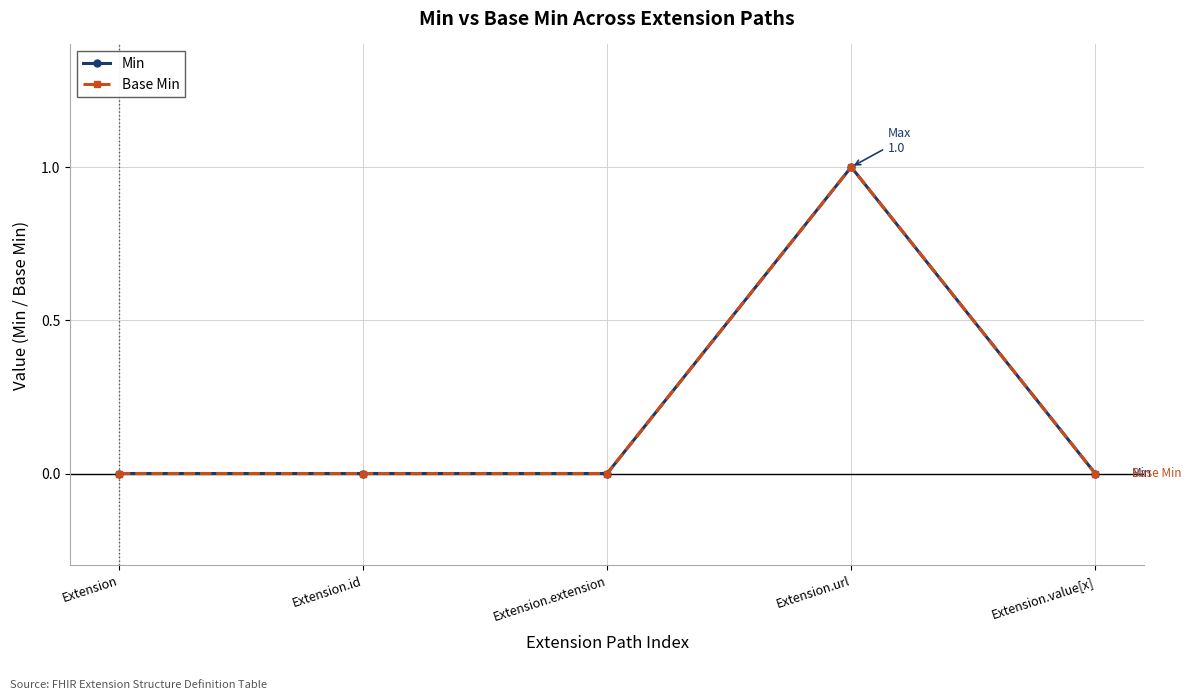

Which label corresponds to the largest value in the chart?

Extension.url